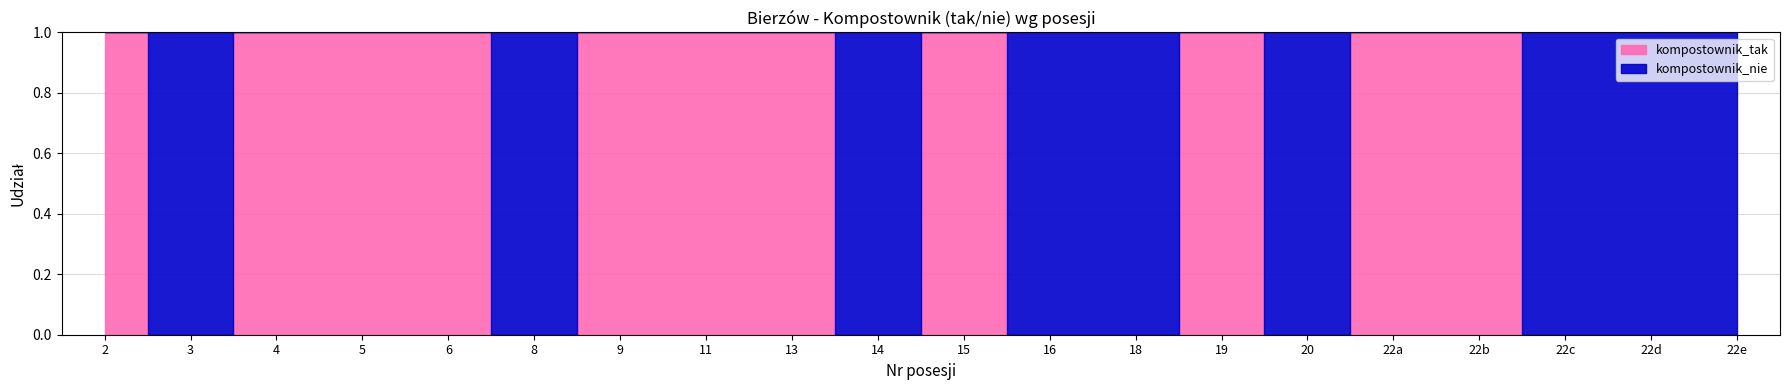

Is it true that kompostownik_tak equals 0 at 18?

True